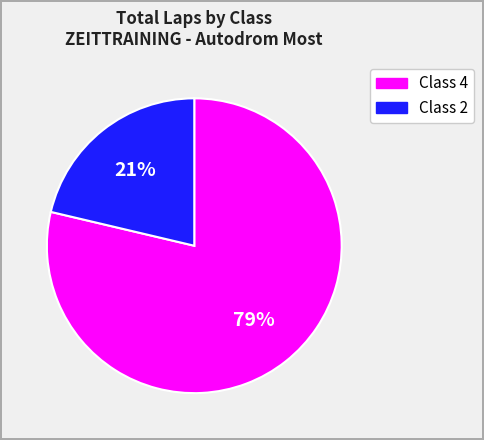

Count the number of slices in the pie.

2